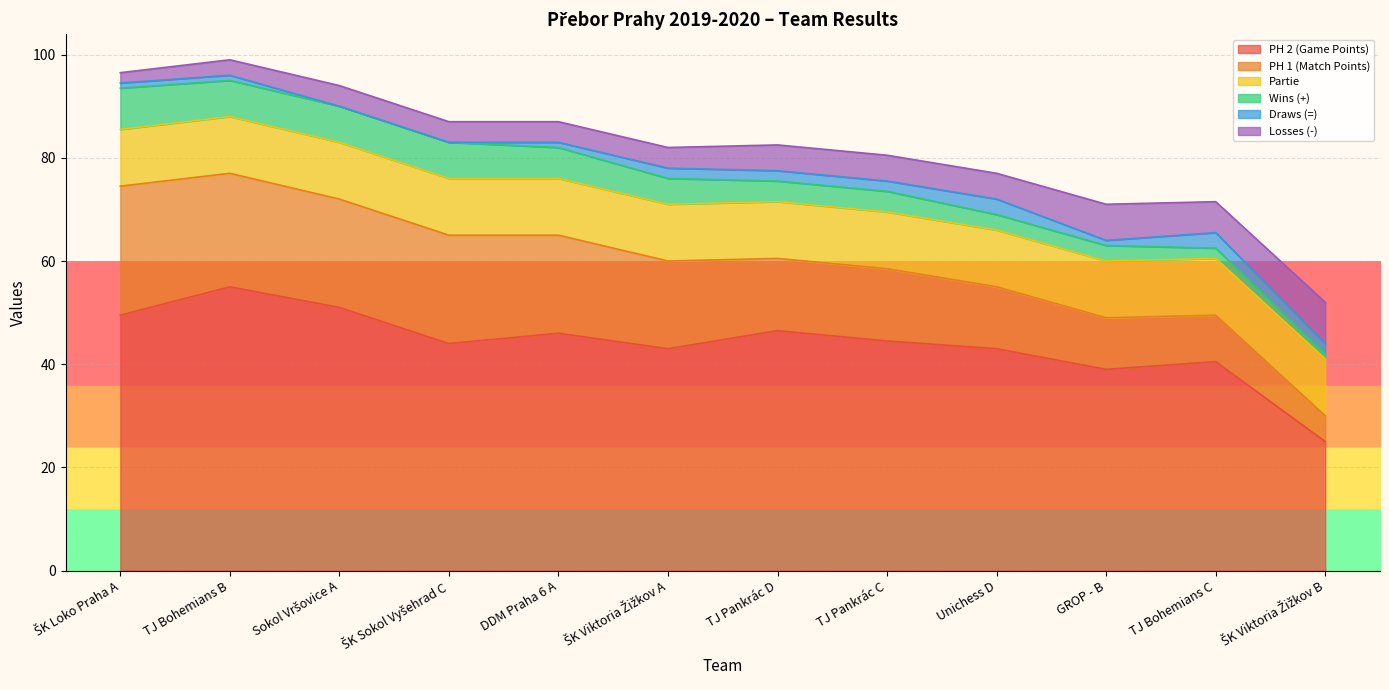

Which series has the largest total across all categories?

PH 2 (Game Points)